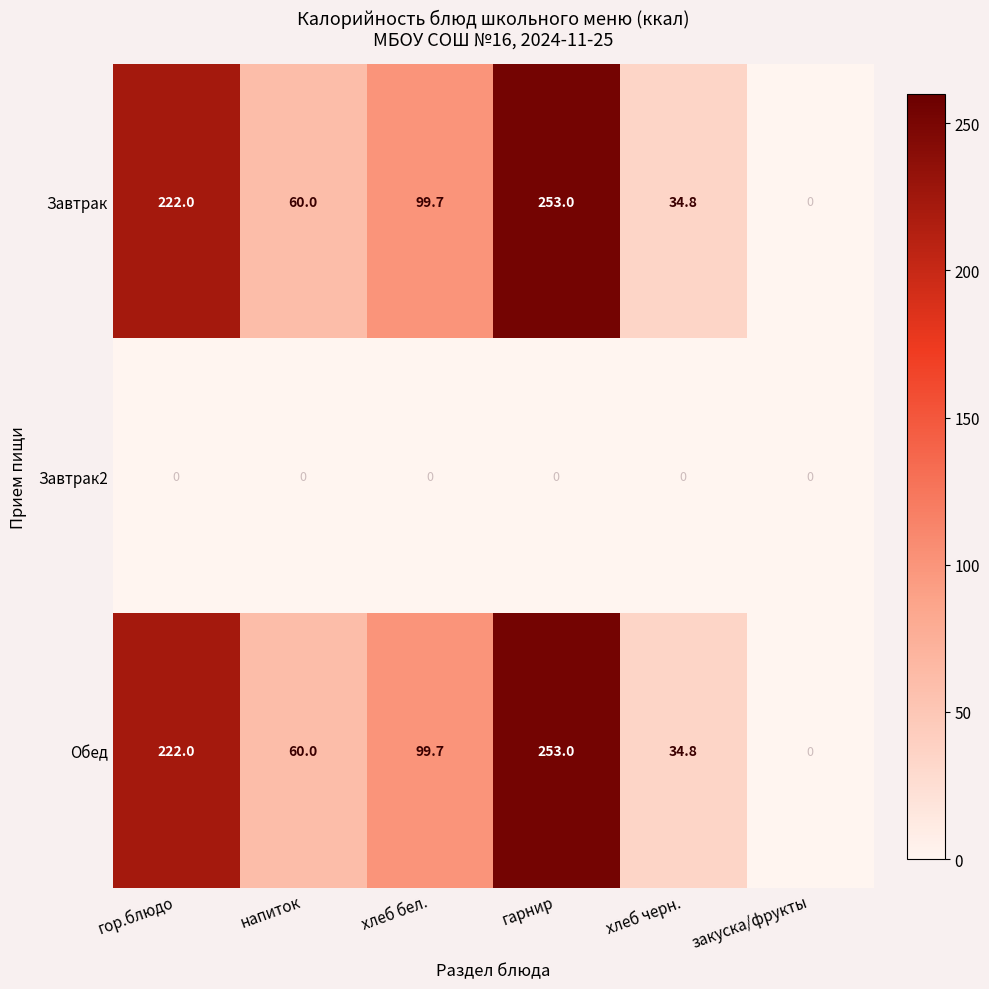

What is the difference between the Завтрак values at напиток and хлеб черн.?

25.2